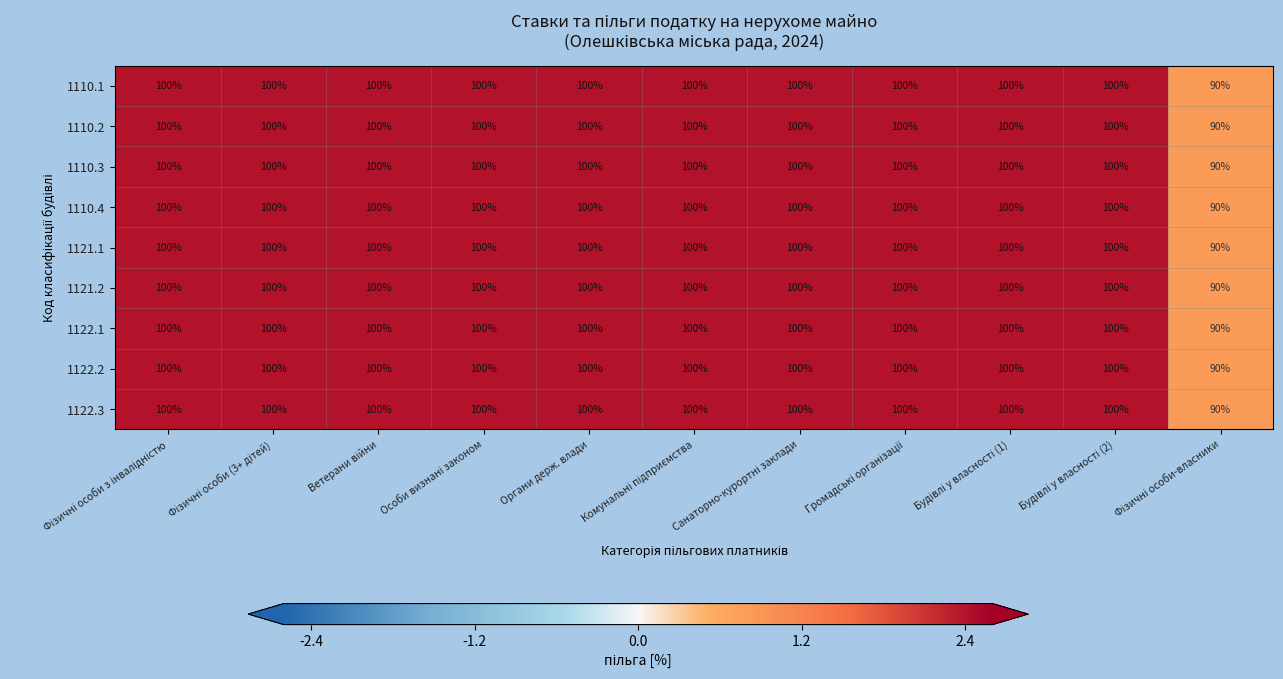

The 1110.2 series shows 64 at Органи держ. влади. True or false?

False